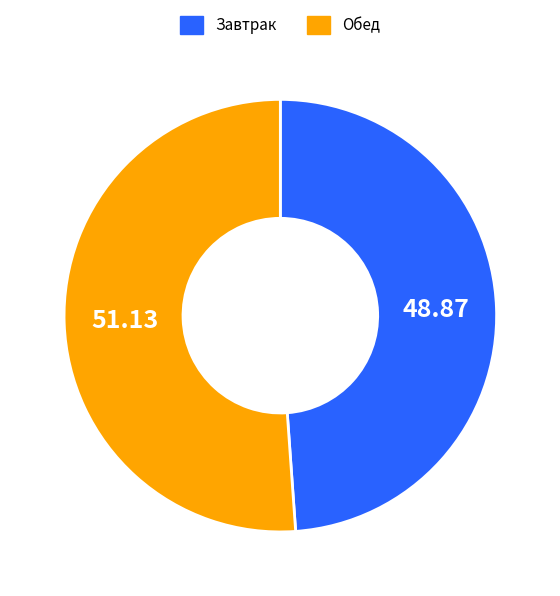

Which slice is the largest?

Обед